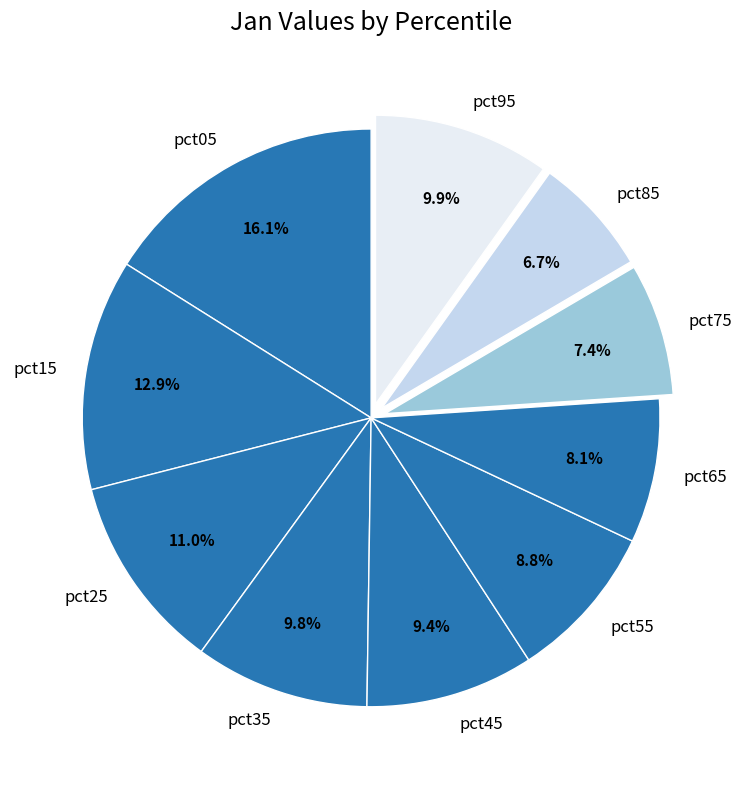

True or false: pct85 accounts for 7% of the total.

True